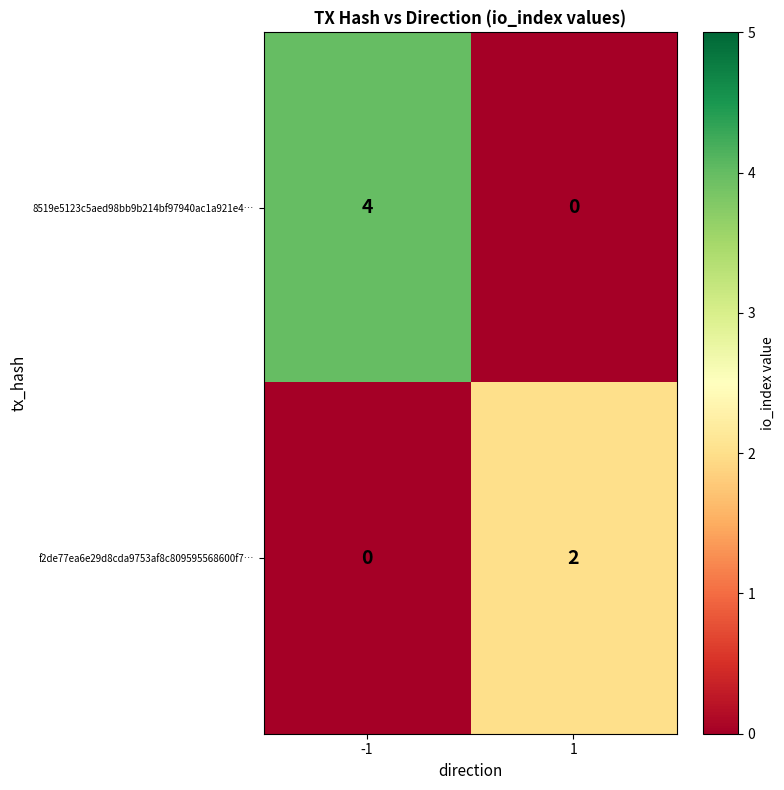

Which series has the largest range (max minus min)?

8519e5123c5aed98bb9b214bf97940ac1a921e4…